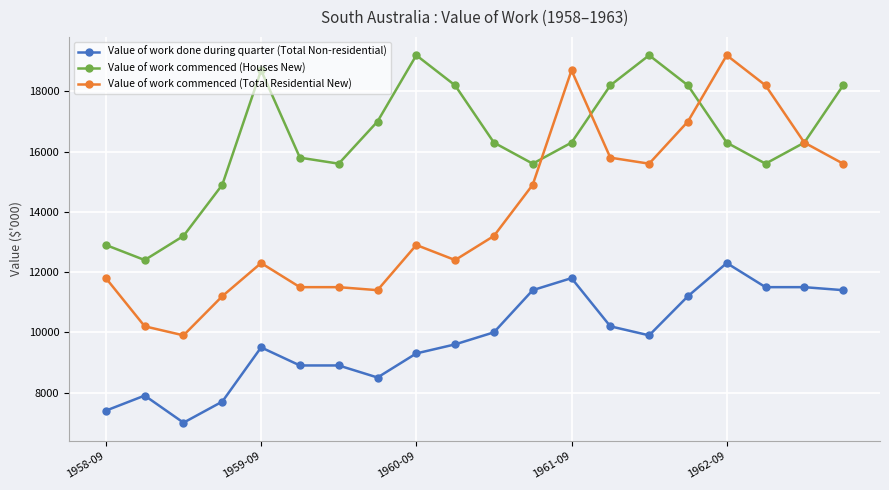

Which series has the widest spread of values?

Value of work commenced (Total Residential New)